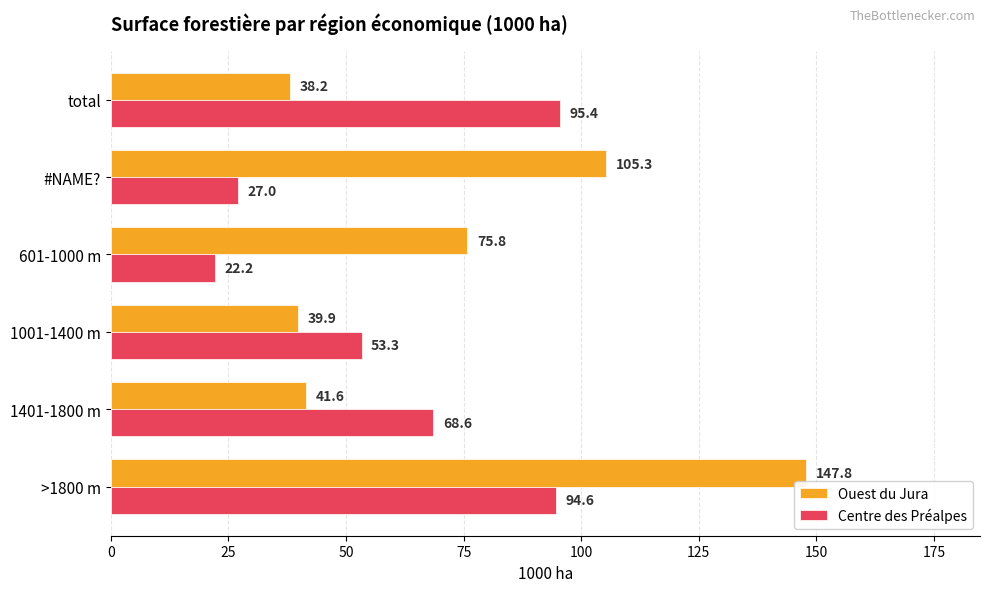

Rank the categories by Ouest du Jura value from highest to lowest.

>1800 m, #NAME?, 601-1000 m, 1401-1800 m, 1001-1400 m, total